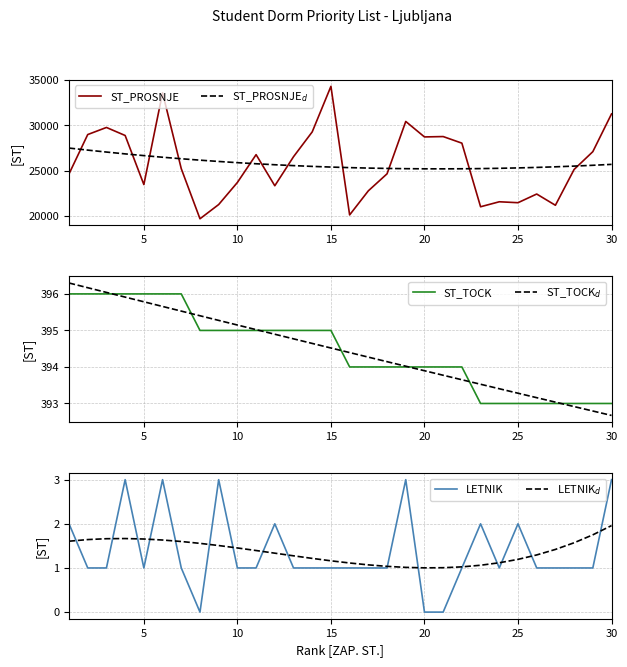

What is the maximum value shown in the chart?

34316.0